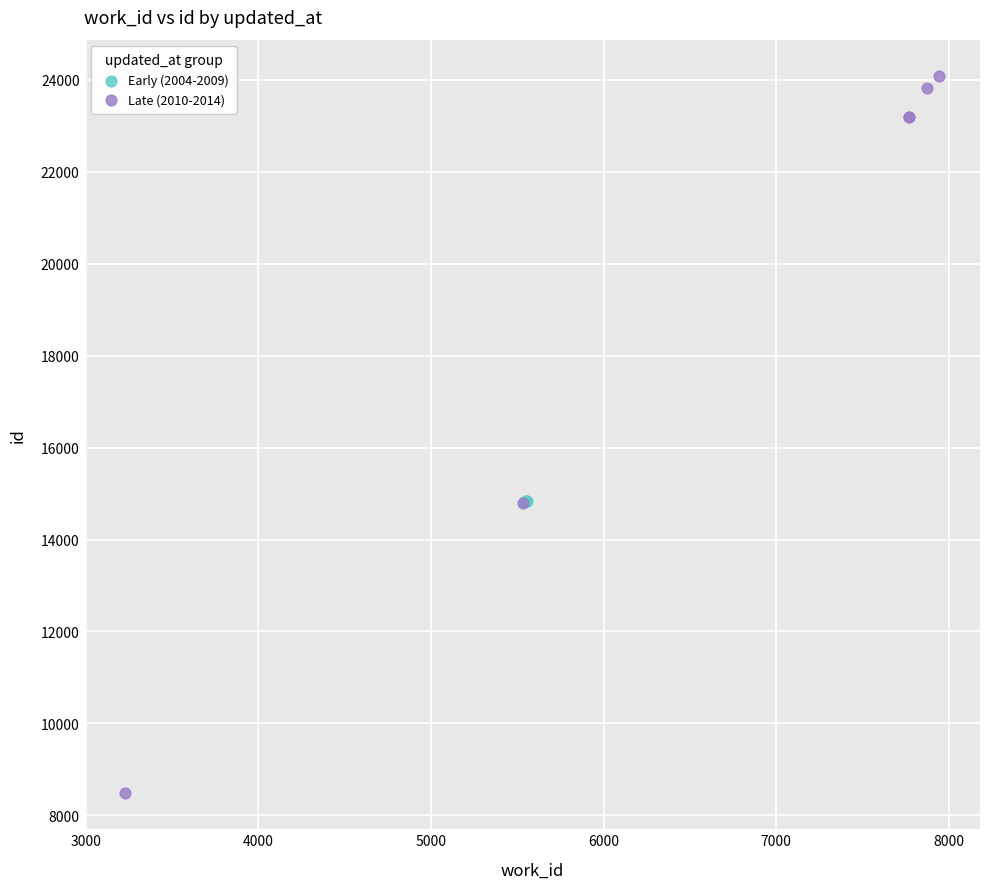

Which series reaches the maximum Y coordinate?

Late (2010-2014)